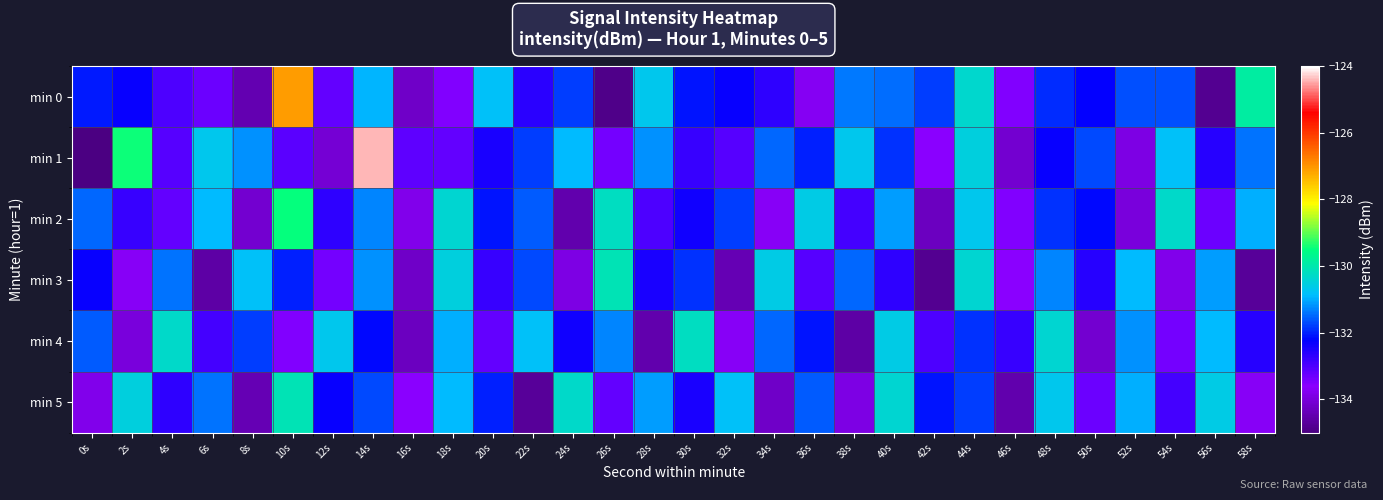

At how many categories does at least one series exceed -126?

1